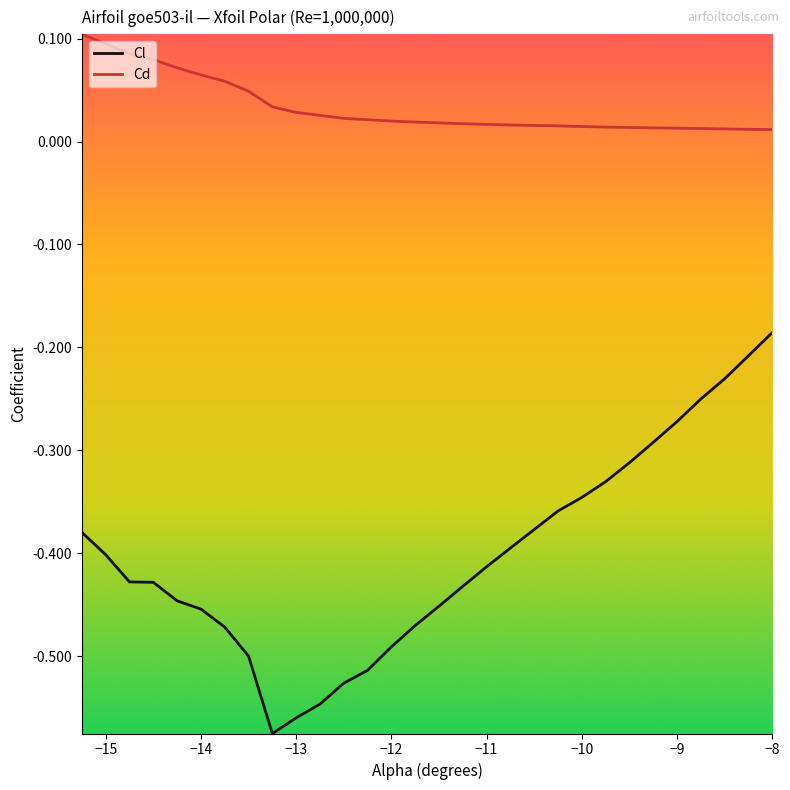

Does the chart have visible grid lines?

No